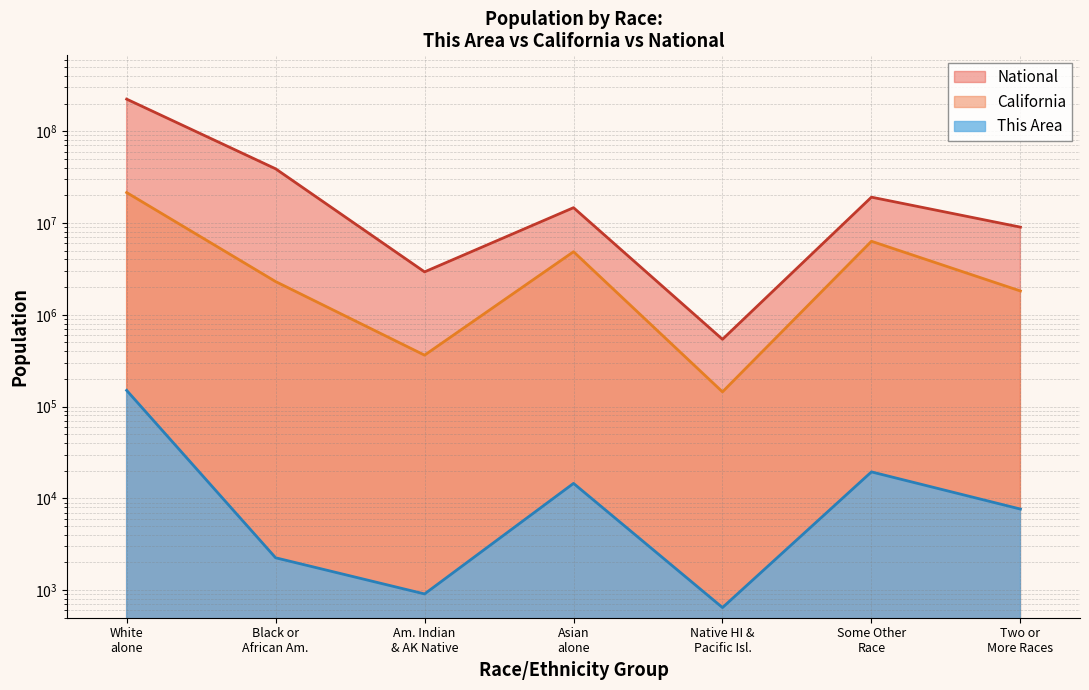

At which category is the sum across all series the highest?

White alone